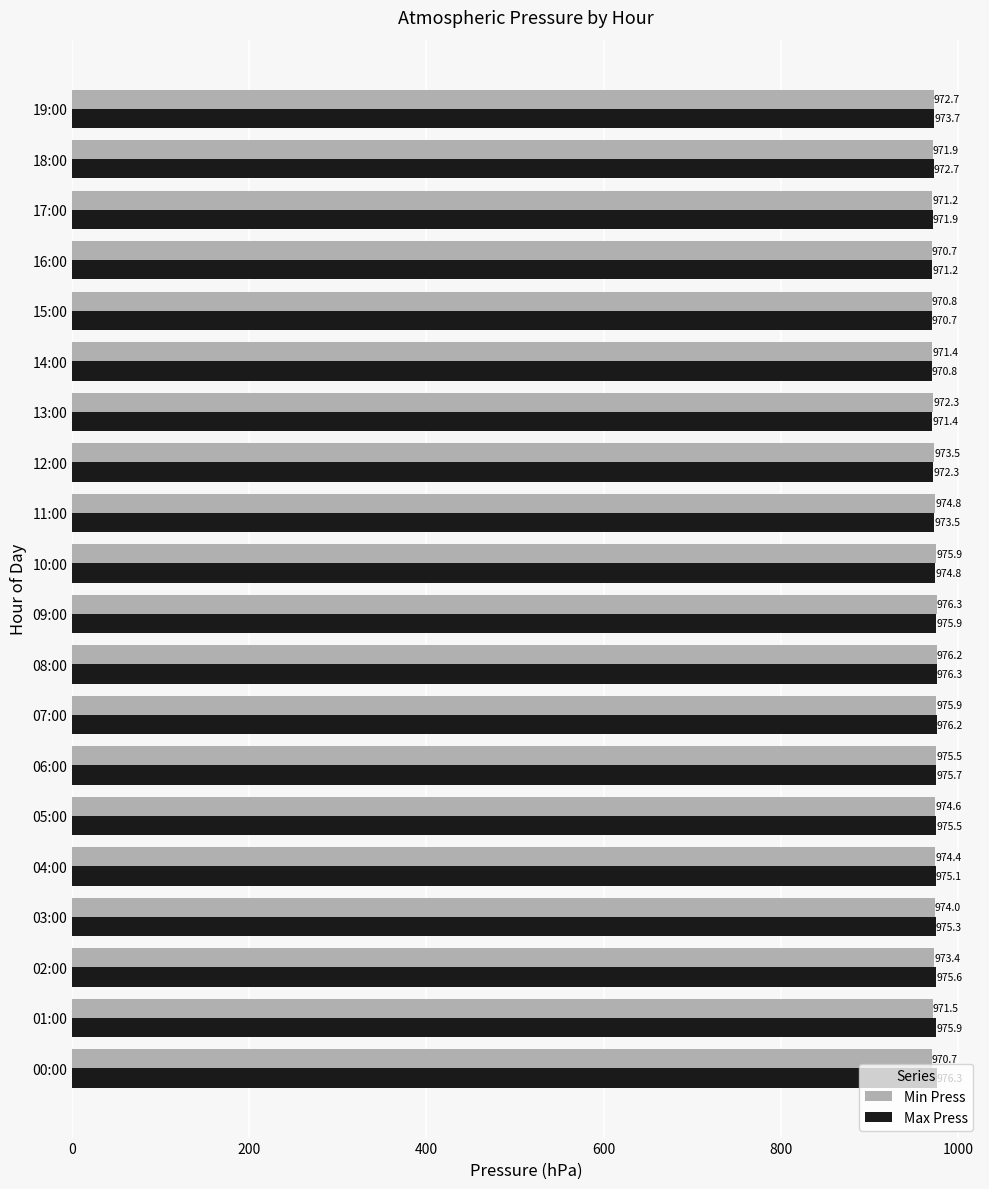

What is the difference between the Max Press values at 07:00 and 05:00?

0.7